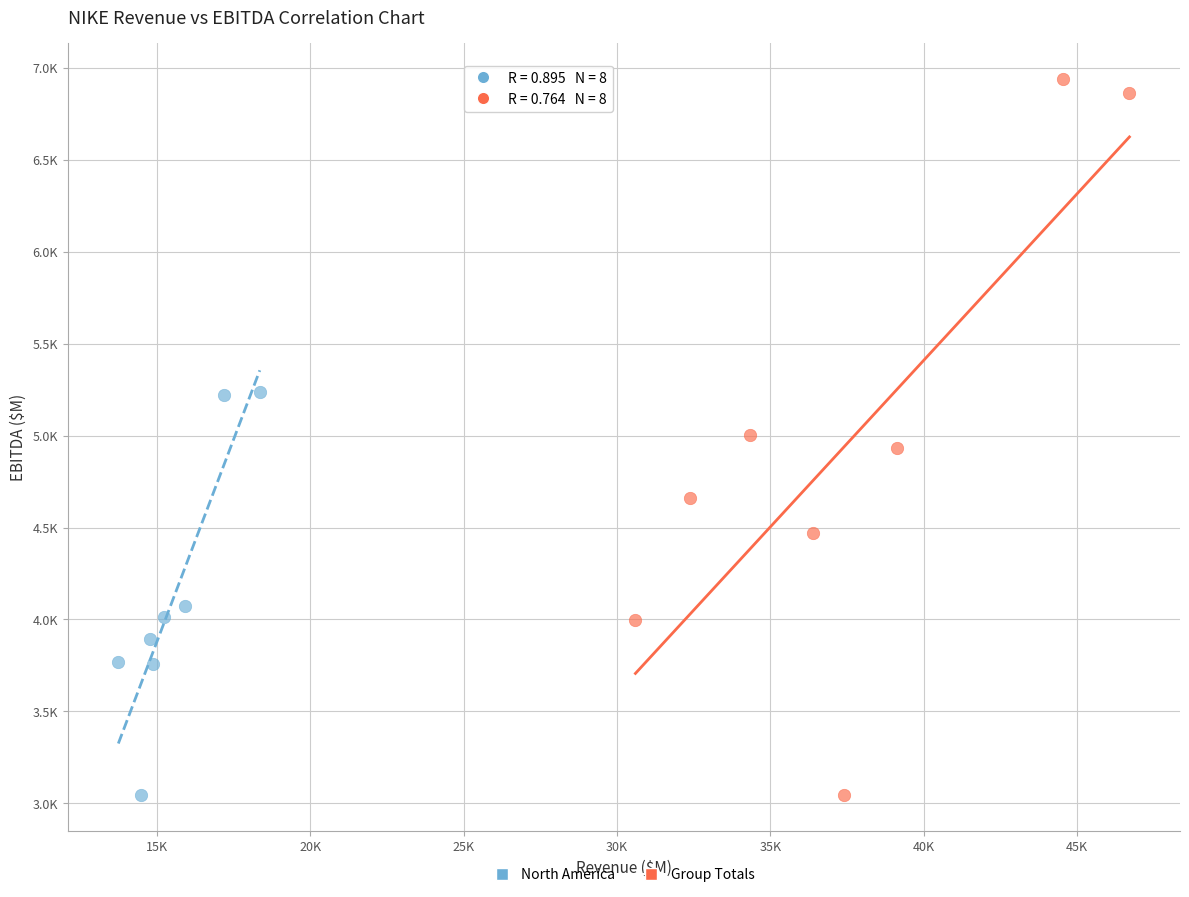

What are all the series names shown in the legend?

North America, Group Totals